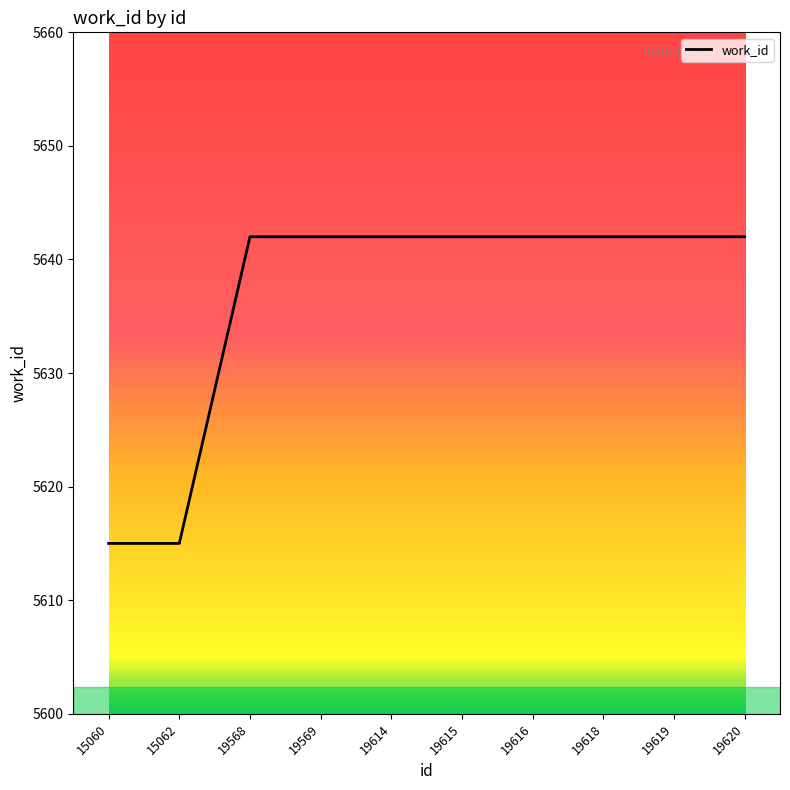

The chart shows a value of 9885 at 19614. True or false?

False